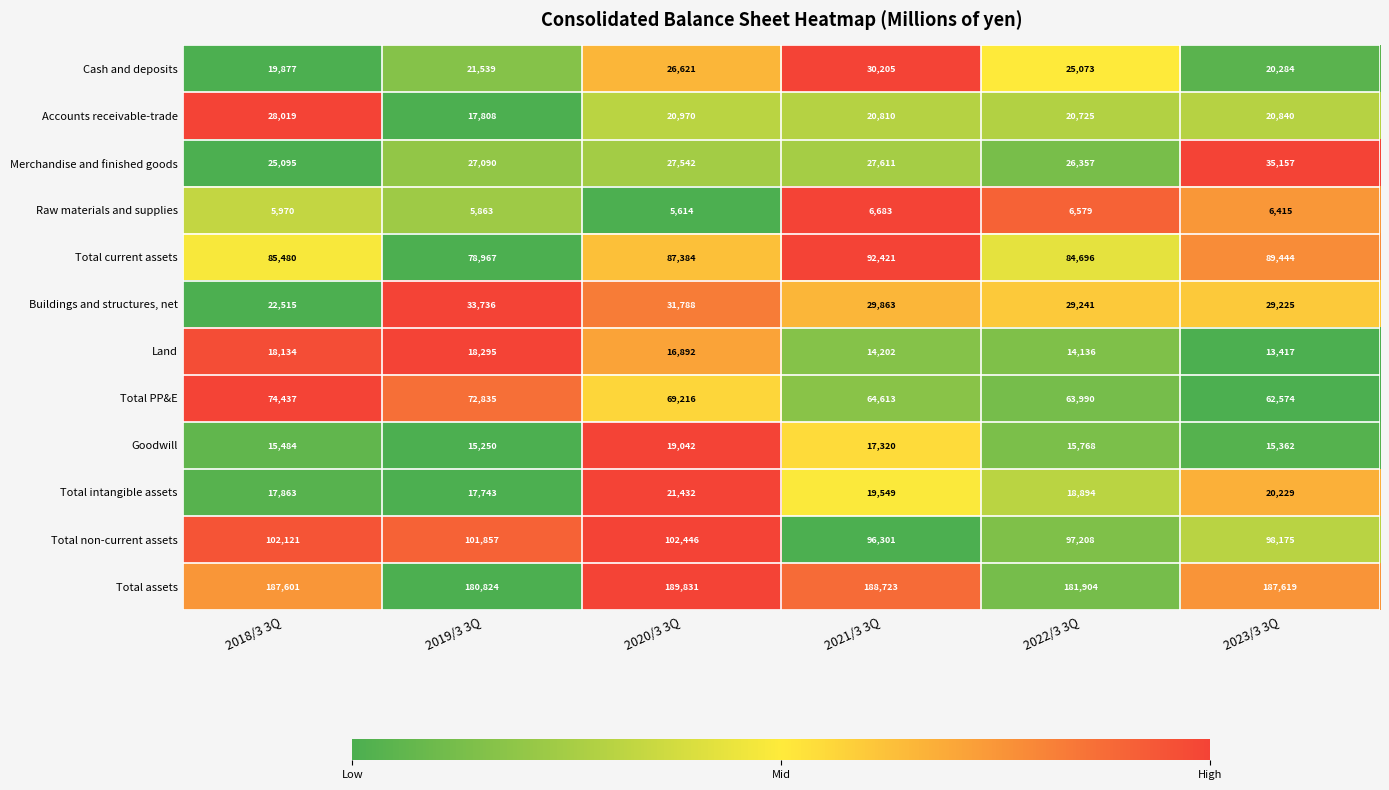

Which label corresponds to the smallest value in the chart?

2020/3 3Q